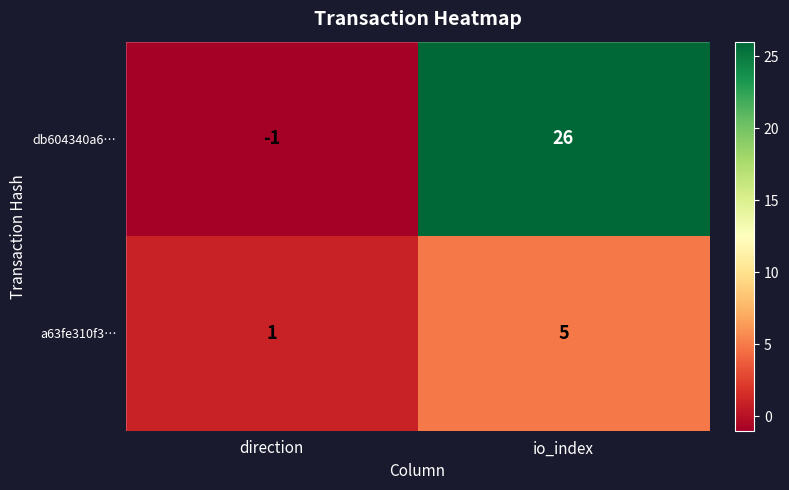

At how many categories does at least one series exceed 25?

1